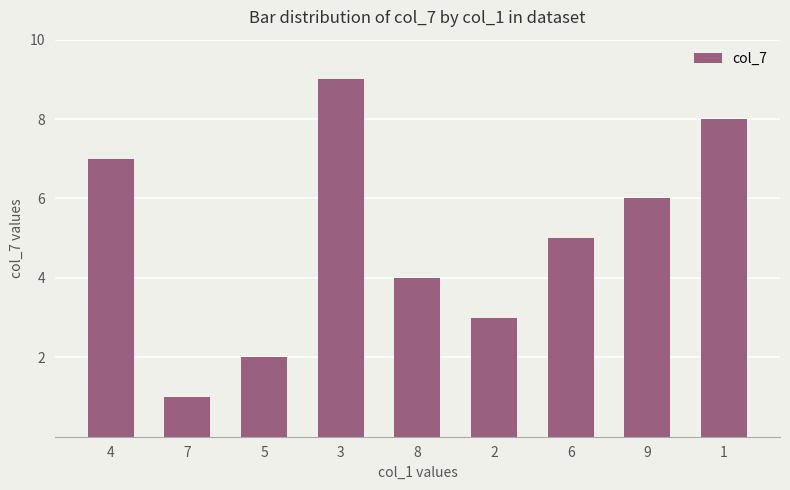

What is the approximate value at 7?

1